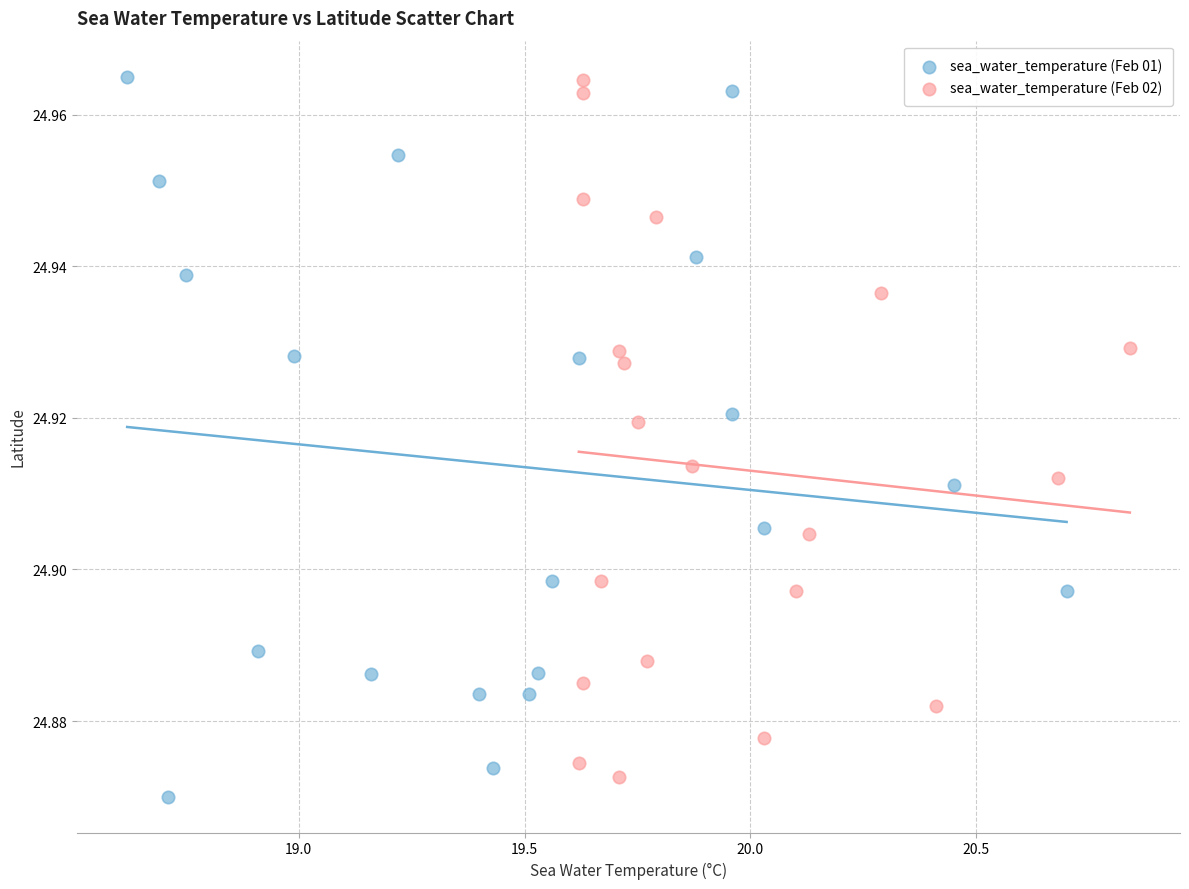

What are all the series names shown in the legend?

sea_water_temperature (Feb 01), sea_water_temperature (Feb 02)